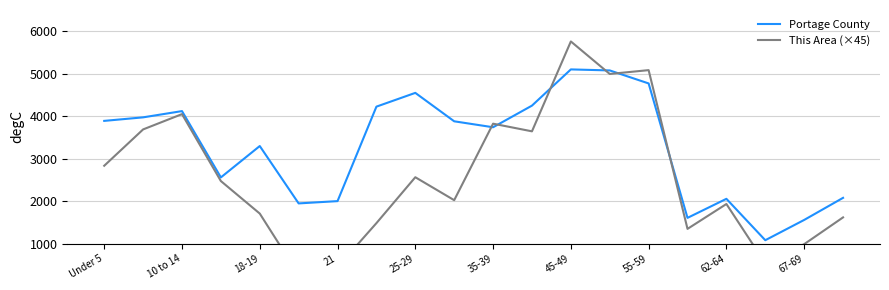

The value of Portage County at Under 5 is 3891. True or false?

True